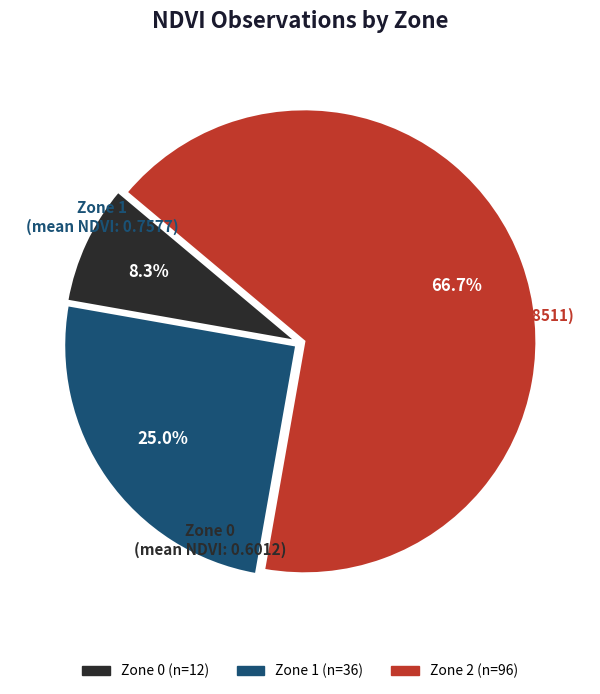

Which category has the smallest portion of the pie?

Zone 0